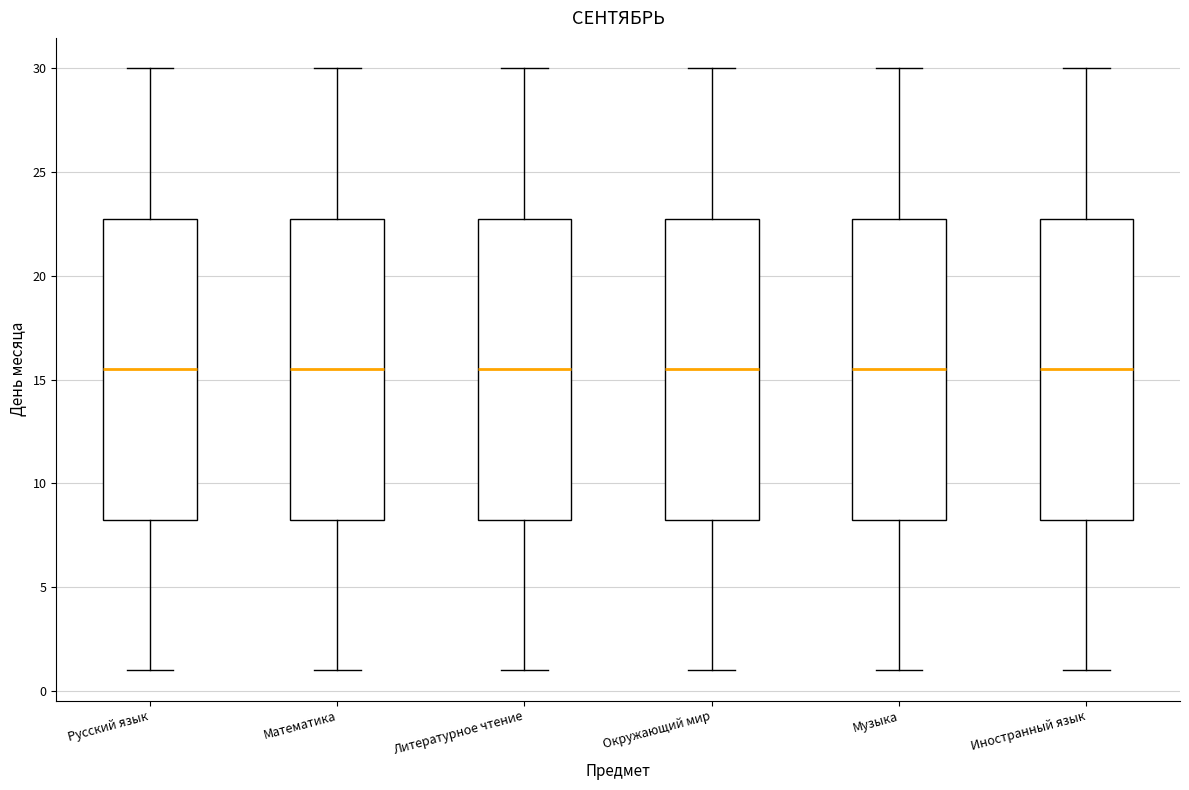

Reading left to right, read every box against the y-axis: the position of its median line, the range the box covers, and the ends of its whiskers. The values are not printed on the chart, so give them approximately, as read against the axis.

Русский язык: median 15.5, box 8.5 to 23.0, whiskers 1.0 to 30.0
Математика: median 15.5, box 8.5 to 23.0, whiskers 1.0 to 30.0
Литературное чтение: median 15.5, box 8.5 to 23.0, whiskers 1.0 to 30.0
Окружающий мир: median 15.5, box 8.5 to 23.0, whiskers 1.0 to 30.0
Музыка: median 15.5, box 8.5 to 23.0, whiskers 1.0 to 30.0
Иностранный язык: median 15.5, box 8.5 to 23.0, whiskers 1.0 to 30.0